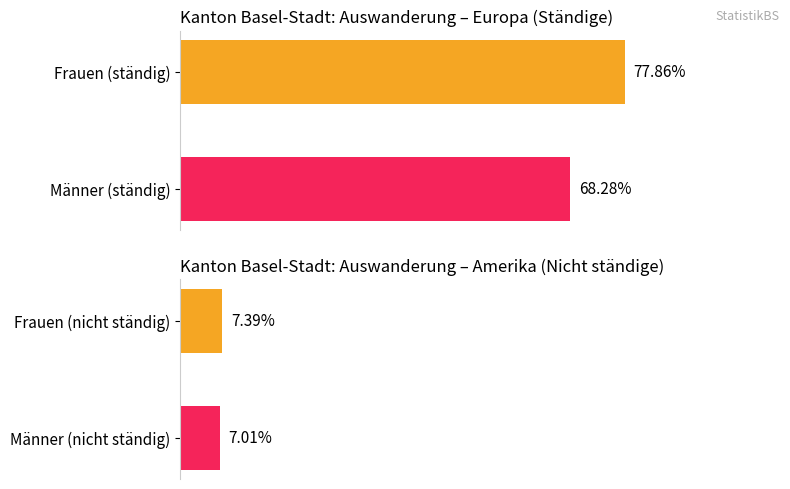

Are the bars horizontal?

Yes